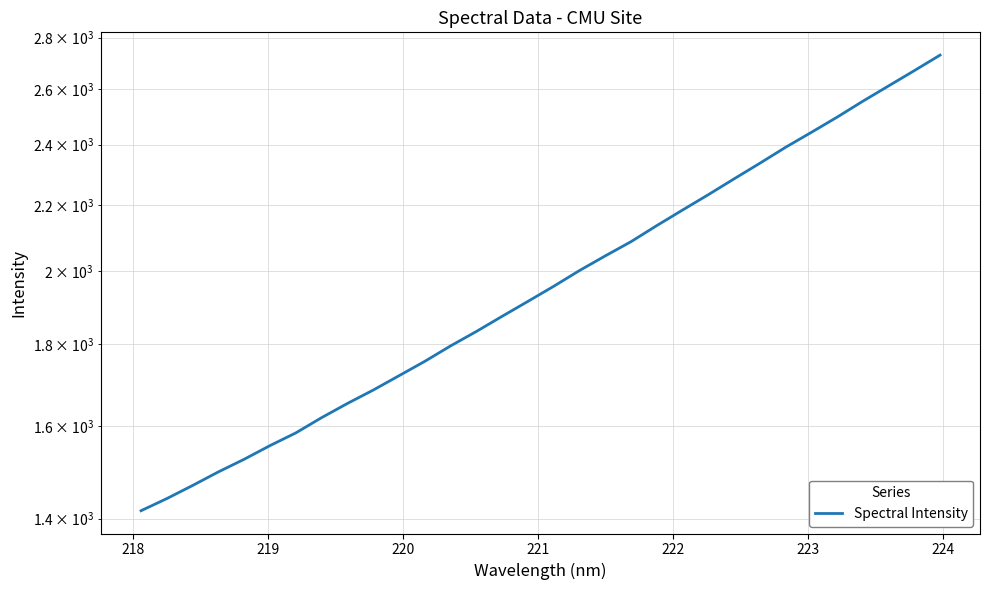

How many distinct data groups are displayed?

1